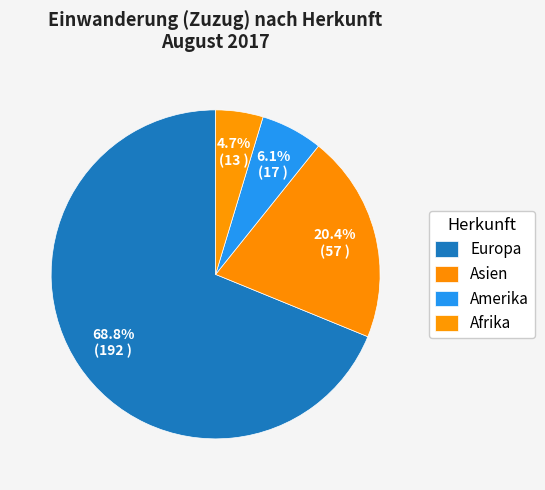

To the nearest percent, what is the difference between the Afrika and Asien slice percentages?

16%